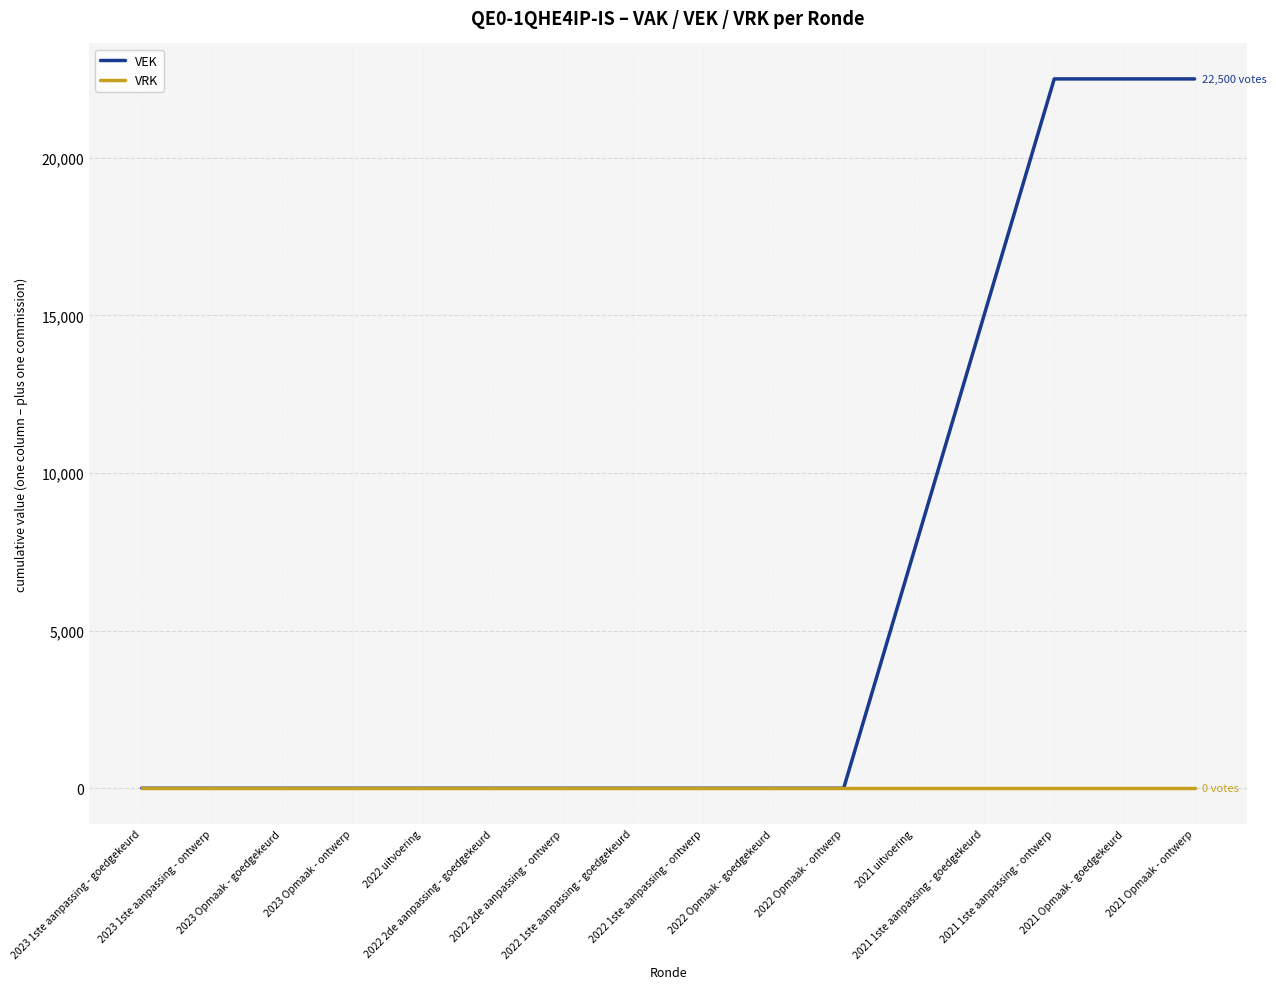

What is the greatest value displayed?

22500